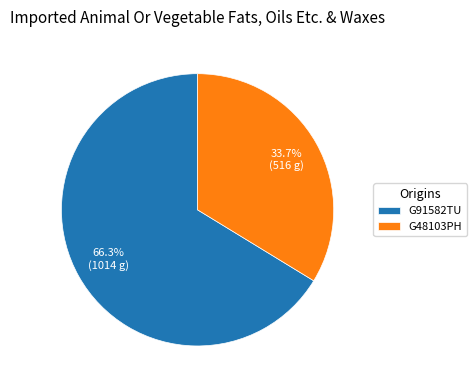

What is the total percentage of G91582TU and G48103PH?

100.0%